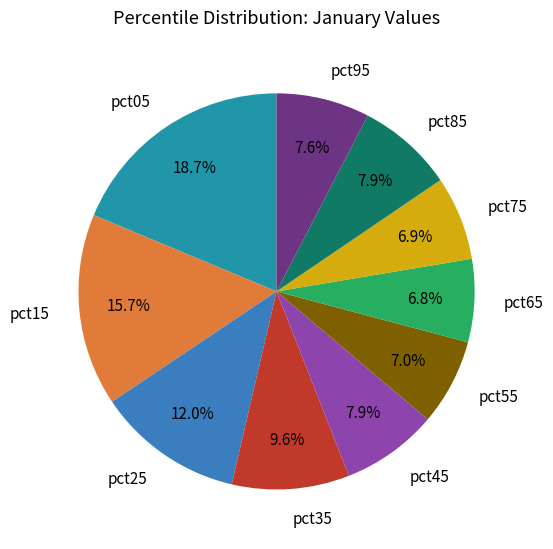

To the nearest percent, what percentage of the pie is pct55?

7%